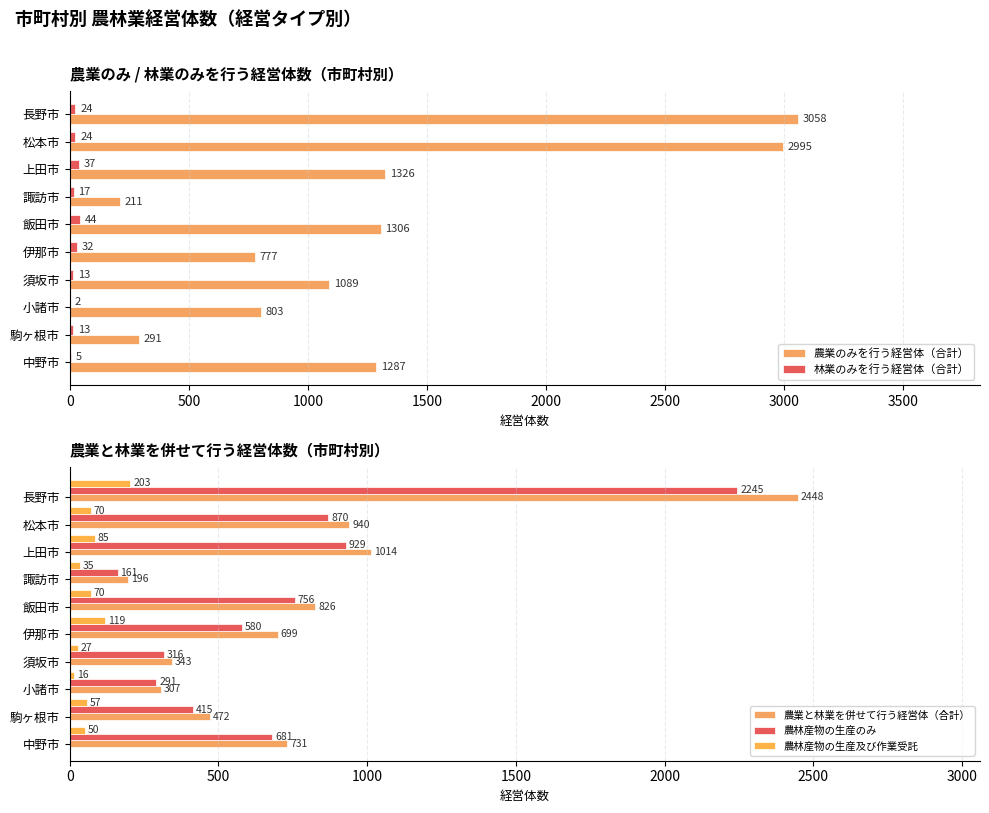

How many values in the 農林産物の生産及び作業受託 series are below 70?

5